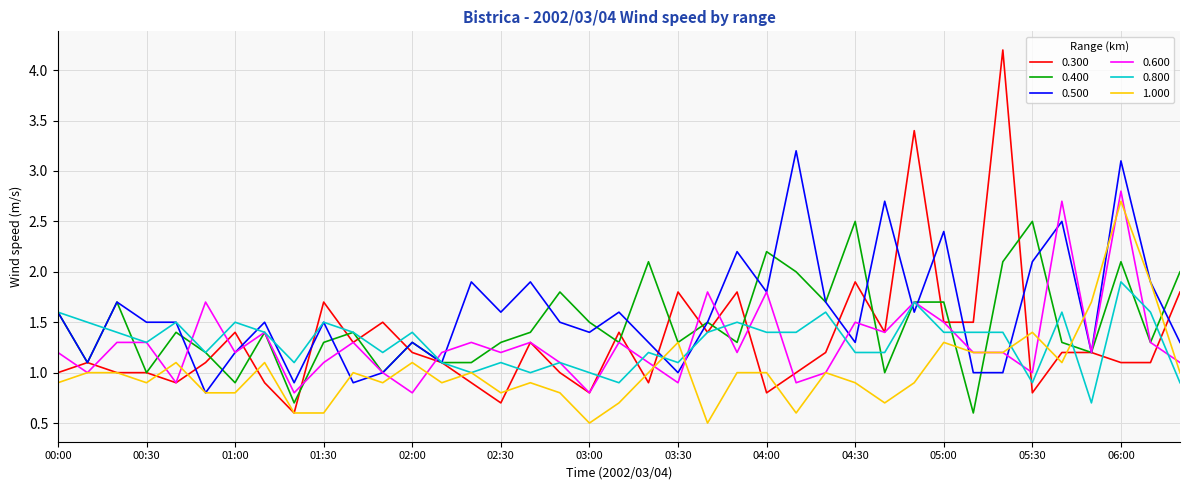

What is the sum of all 0.600 values?

50.5